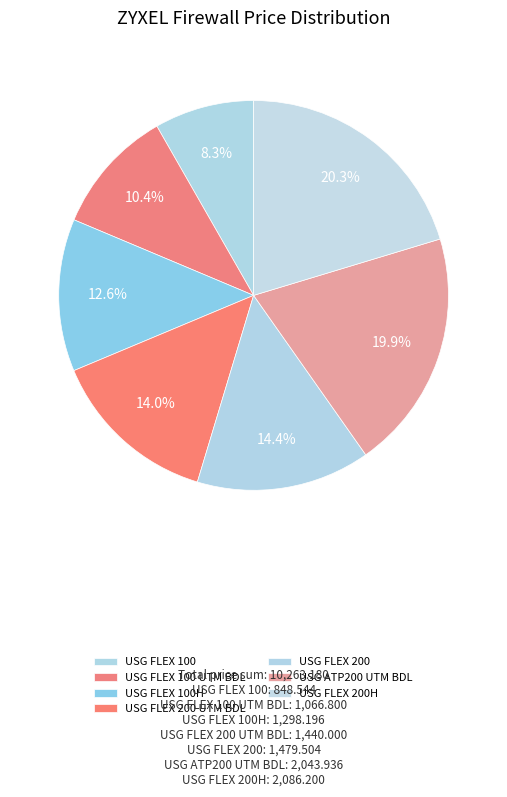

To the nearest percent, what is the combined percentage of USG FLEX 200H and USG FLEX 100 UTM BDL?

31%